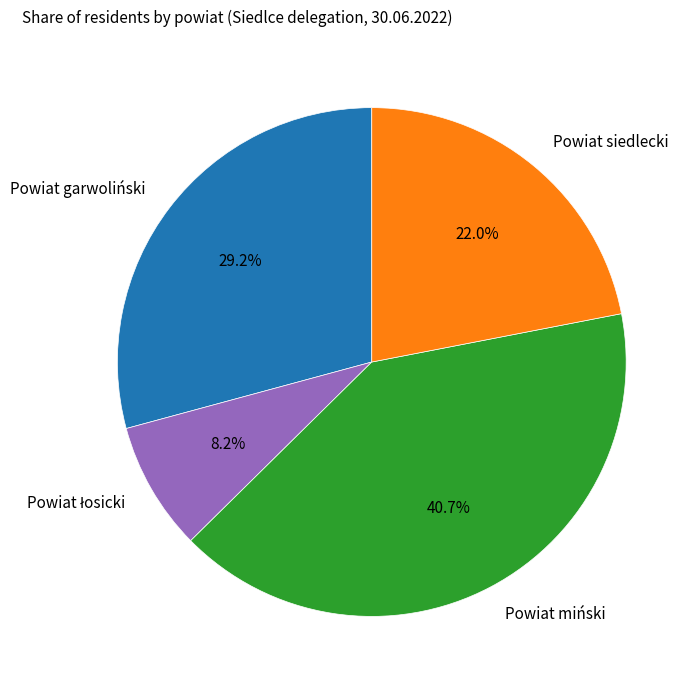

How much of the chart is everything except Powiat garwoliński?

70.8%